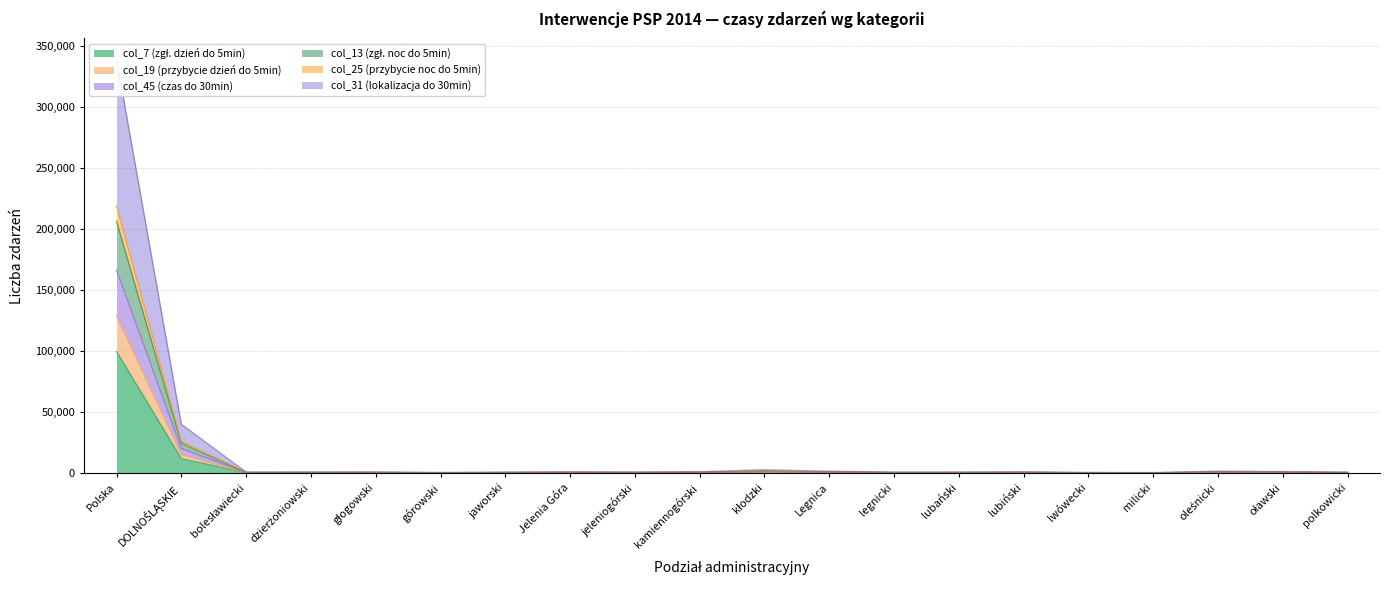

True or false: col_13 (zgł. noc do 5min) and col_19 (przybycie dzień do 5min) intersect in this chart.

False